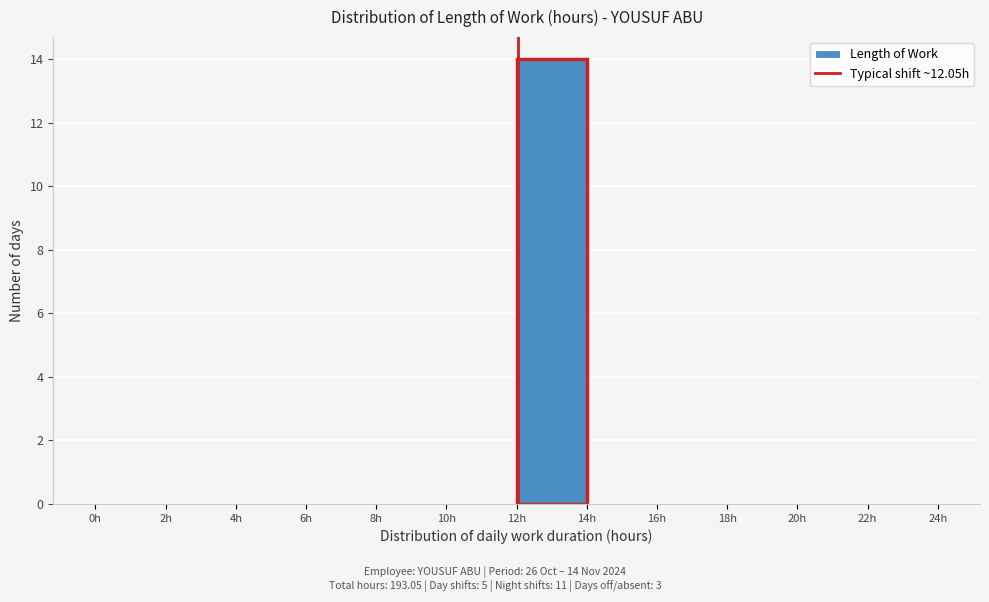

Over which range of the x-axis is the bar tallest?

12 to 14